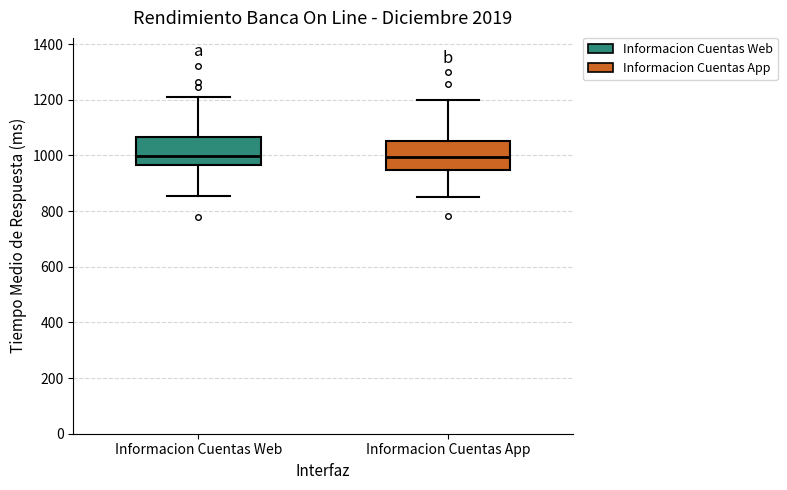

Where is the upper edge of the box for Informacion Cuentas Web on the y-axis? The values are not printed on the chart, so give them approximately, as read against the axis.

1060